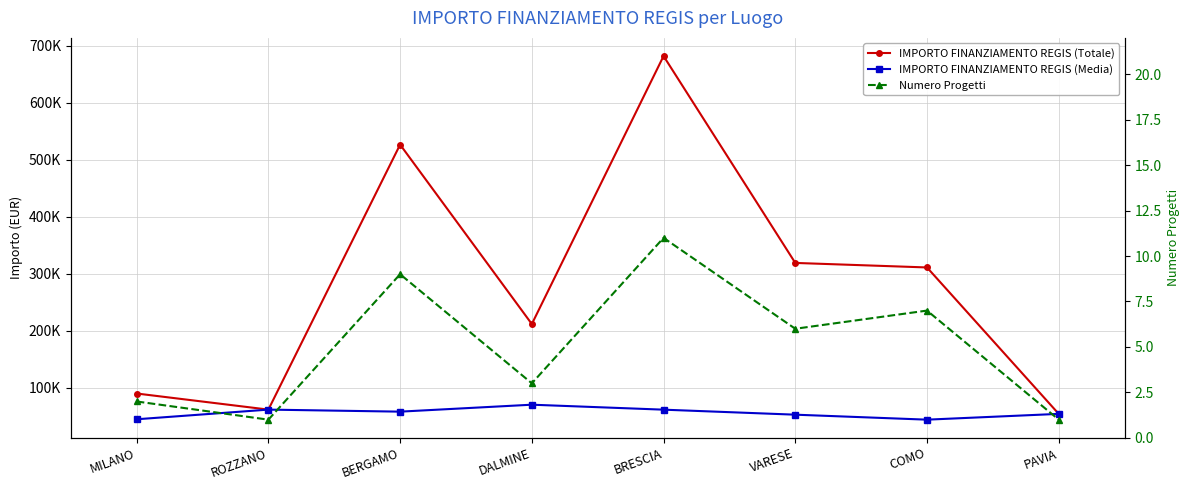

What is the label of the 4th point from the left?

DALMINE